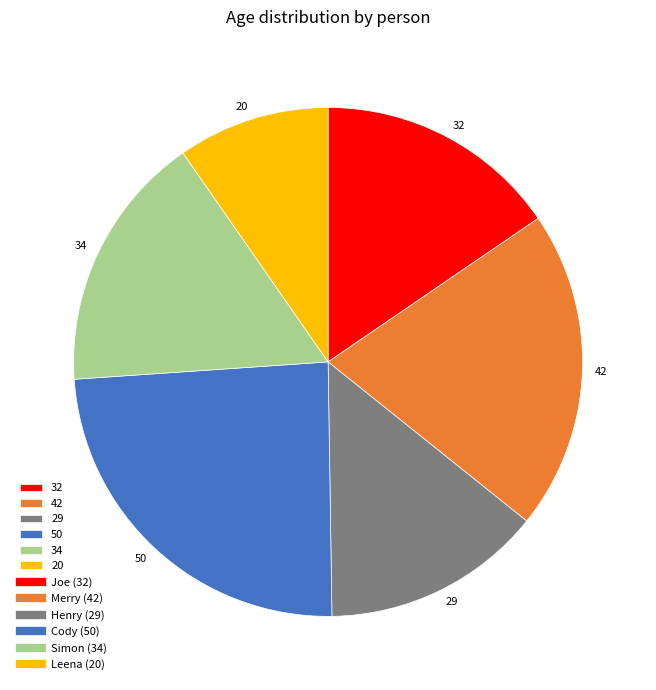

How many slices are in this pie chart?

6